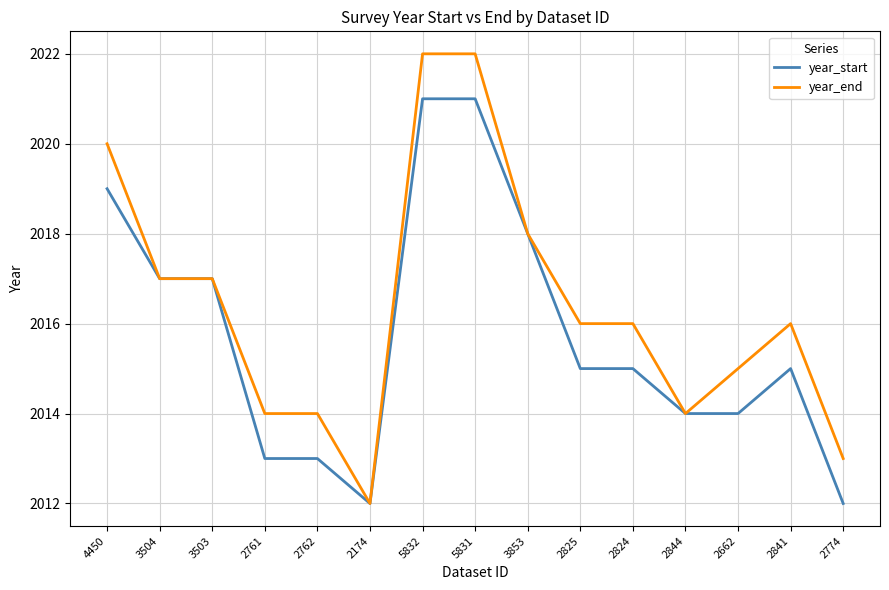

What is the smallest value displayed?

2012